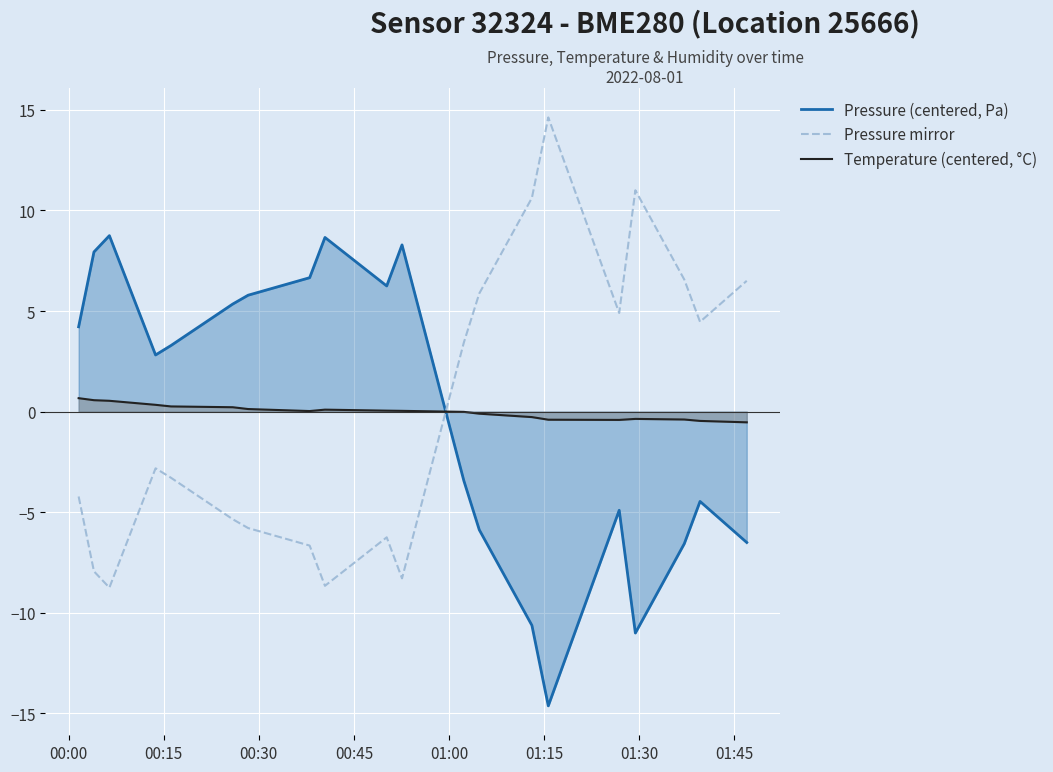

What is the lowest value of the Pressure (centered, Pa) series?

-14.6